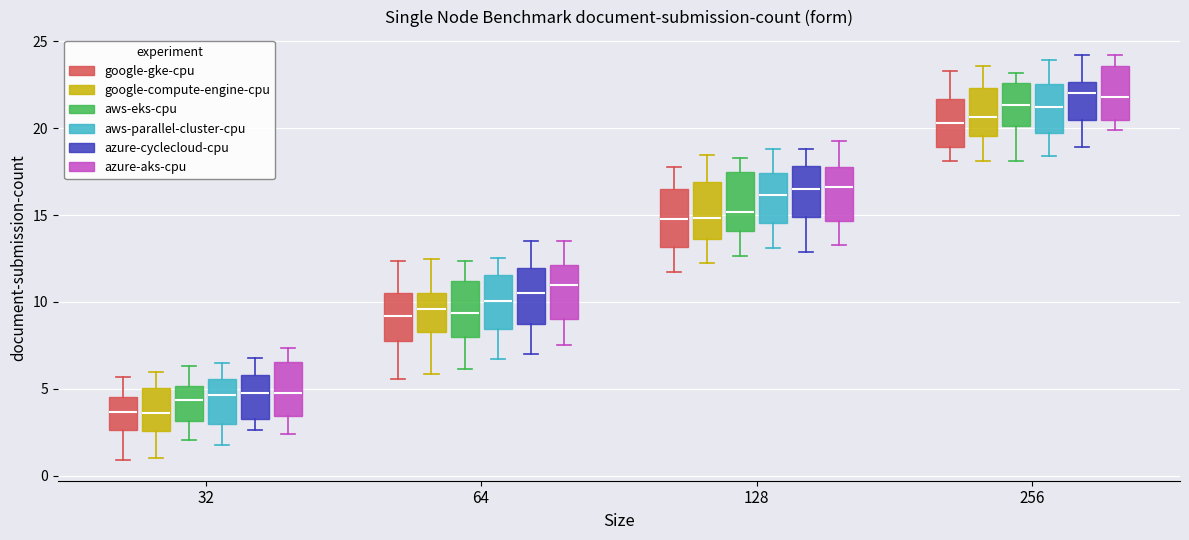

Reading left to right, transcribe this box plot: for each box, give where its median line is, the range the box spans, and where its two whiskers end, as read against the y-axis. The values are not printed on the chart, so give them approximately, as read against the axis.

32 (google-gke-cpu): median 3.5, box 2.5 to 4.5, whiskers 1.0 to 5.5
32 (google-compute-engine-cpu): median 3.5, box 2.5 to 5.0, whiskers 1.0 to 6.0
32 (aws-eks-cpu): median 4.5, box 3.0 to 5.0, whiskers 2.0 to 6.5
32 (aws-parallel-cluster-cpu): median 4.5, box 3.0 to 5.5, whiskers 2.0 to 6.5
32 (azure-cyclecloud-cpu): median 5.0, box 3.0 to 6.0, whiskers 2.5 to 7.0
32 (azure-aks-cpu): median 4.5, box 3.5 to 6.5, whiskers 2.5 to 7.5
64 (google-gke-cpu): median 9.0, box 7.5 to 10.5, whiskers 5.5 to 12.5
64 (google-compute-engine-cpu): median 9.5, box 8.5 to 10.5, whiskers 6.0 to 12.5
64 (aws-eks-cpu): median 9.5, box 8.0 to 11.0, whiskers 6.0 to 12.5
64 (aws-parallel-cluster-cpu): median 10.0, box 8.5 to 11.5, whiskers 6.5 to 12.5
64 (azure-cyclecloud-cpu): median 10.5, box 8.5 to 12.0, whiskers 7.0 to 13.5
64 (azure-aks-cpu): median 11.0, box 9.0 to 12.0, whiskers 7.5 to 13.5
128 (google-gke-cpu): median 15.0, box 13.0 to 16.5, whiskers 11.5 to 18.0
128 (google-compute-engine-cpu): median 15.0, box 13.5 to 17.0, whiskers 12.0 to 18.5
128 (aws-eks-cpu): median 15.0, box 14.0 to 17.5, whiskers 12.5 to 18.5
128 (aws-parallel-cluster-cpu): median 16.0, box 14.5 to 17.5, whiskers 13.0 to 19.0
128 (azure-cyclecloud-cpu): median 16.5, box 15.0 to 18.0, whiskers 13.0 to 19.0
128 (azure-aks-cpu): median 16.5, box 14.5 to 18.0, whiskers 13.5 to 19.5
256 (google-gke-cpu): median 20.5, box 19.0 to 21.5, whiskers 18.0 to 23.5
256 (google-compute-engine-cpu): median 20.5, box 19.5 to 22.5, whiskers 18.0 to 23.5
256 (aws-eks-cpu): median 21.5, box 20.0 to 22.5, whiskers 18.0 to 23.0
256 (aws-parallel-cluster-cpu): median 21.0, box 19.5 to 22.5, whiskers 18.5 to 24.0
256 (azure-cyclecloud-cpu): median 22.0, box 20.5 to 22.5, whiskers 19.0 to 24.0
256 (azure-aks-cpu): median 22.0, box 20.5 to 23.5, whiskers 20.0 to 24.0